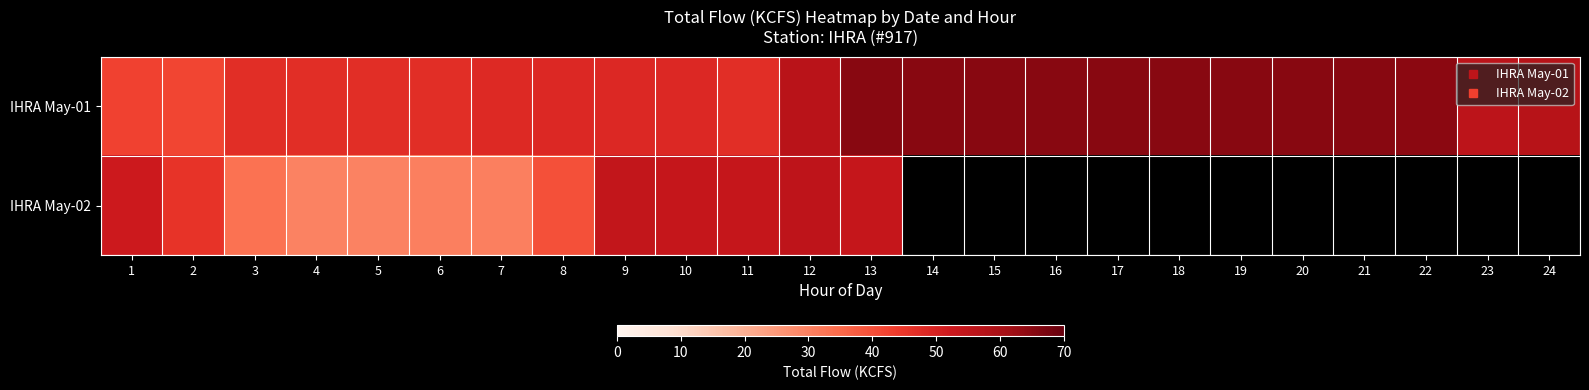

The value of IHRA May-01 at 21 is 65.2. True or false?

True